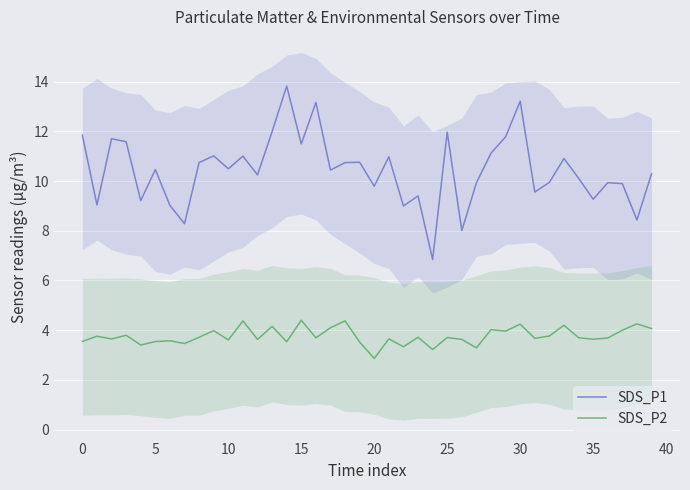

Is it true that SDS_P2 equals 5.0 at 5?

False